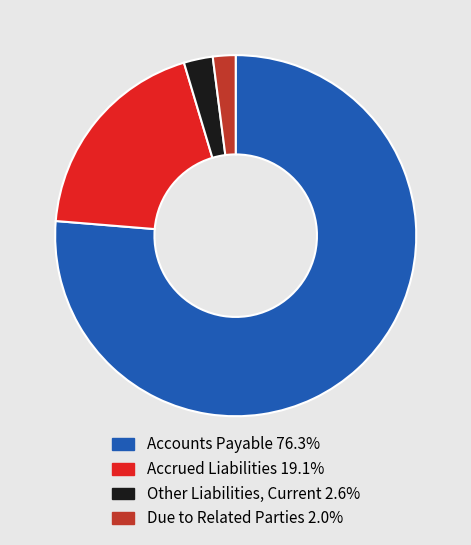

Is Other Liabilities, Current 2.6% the majority of the pie?

No